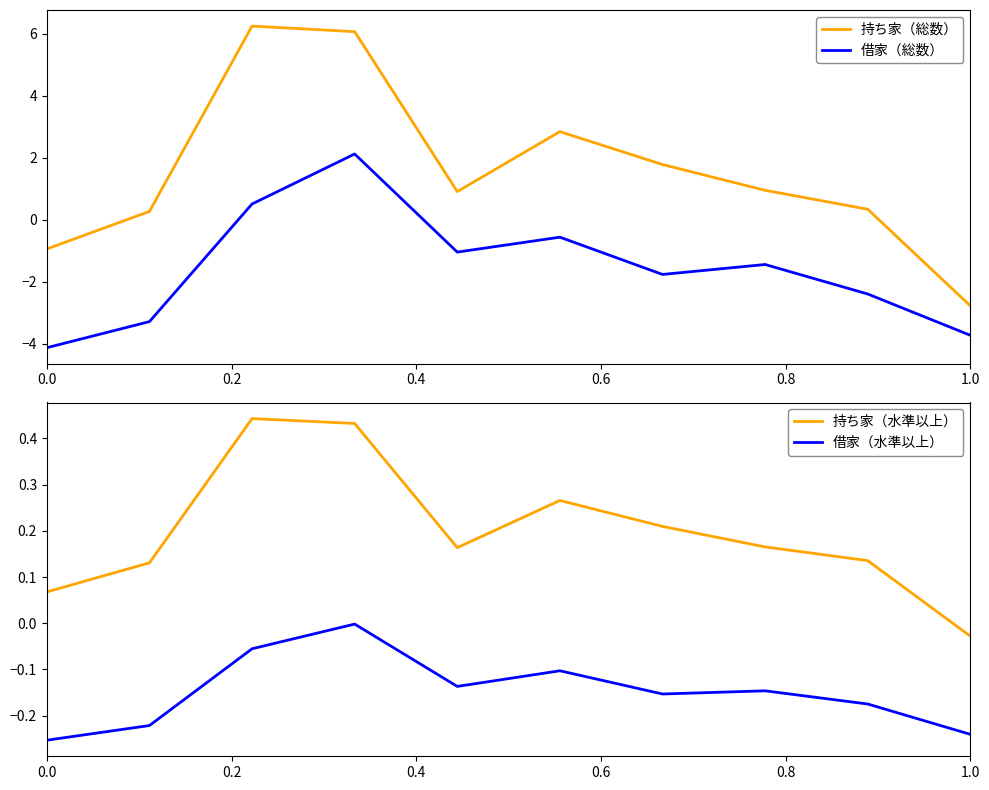

How many categories are shown in the chart?

10